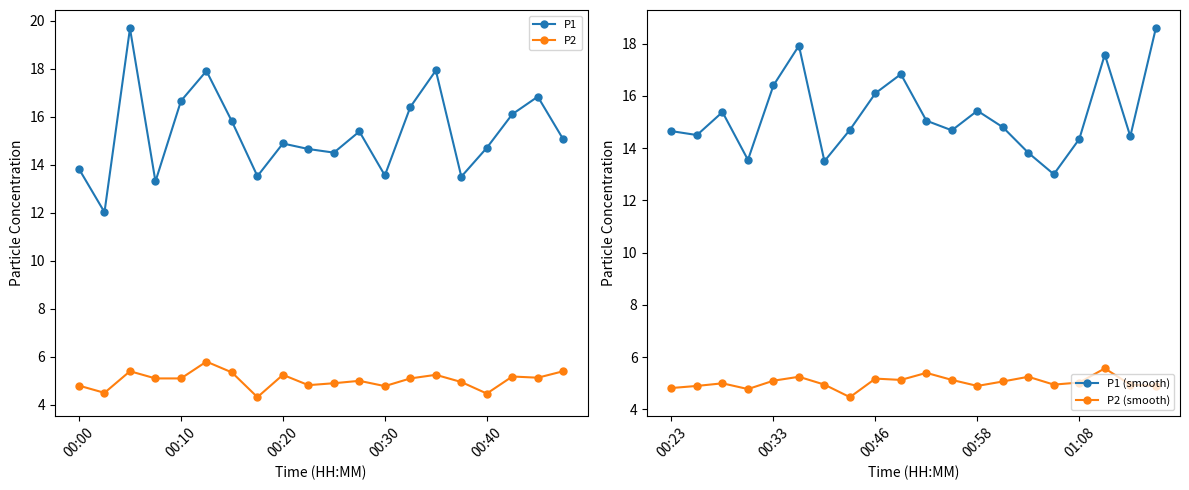

Which series has the largest total across all categories?

P1